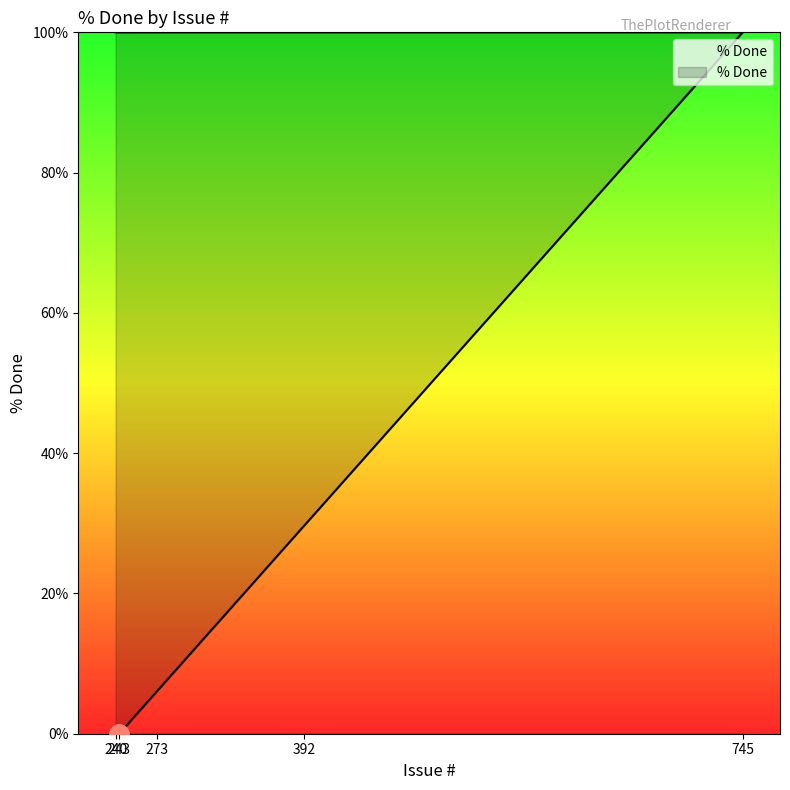

Read the value at 745, to the nearest 5.

100